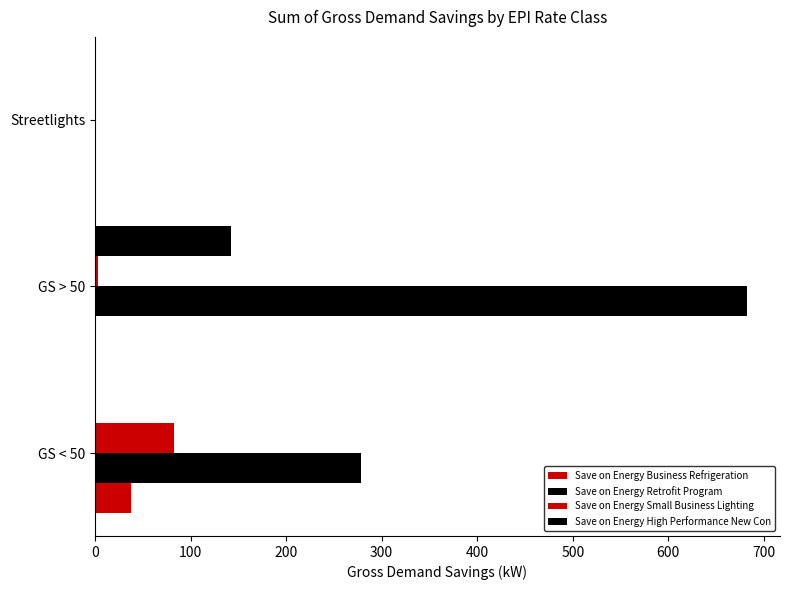

How many data points does each series have?

3